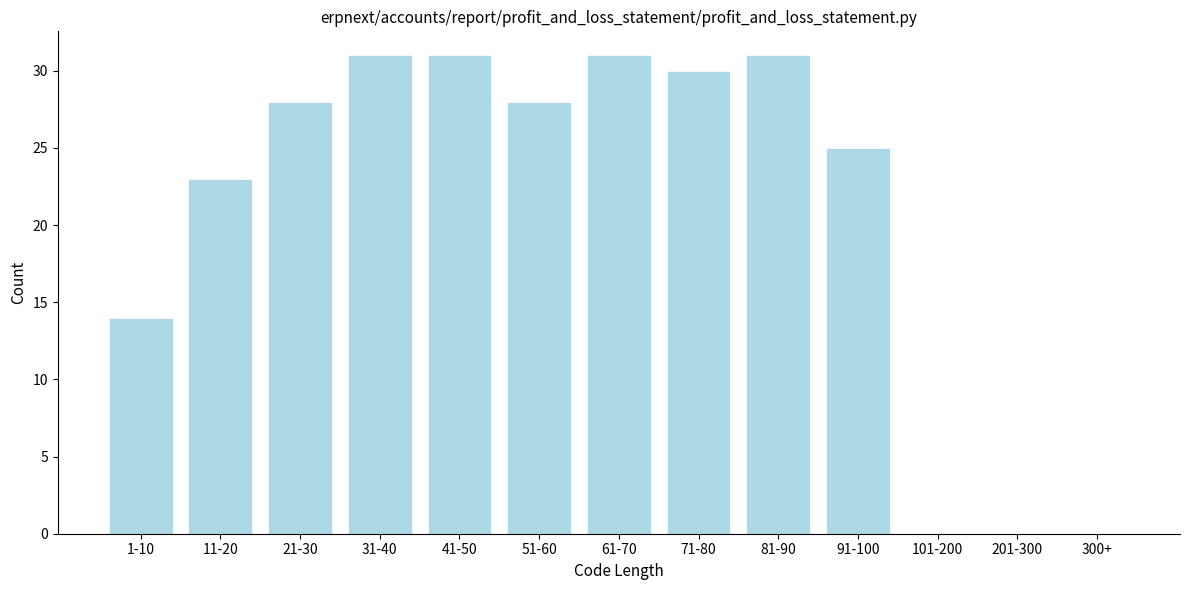

Reading right to left, list all the values displayed in this chart.

300+=0	201-300=0	101-200=0	91-100=25	81-90=31	71-80=30	61-70=31	51-60=28	41-50=31	31-40=31	21-30=28	11-20=23	1-10=14